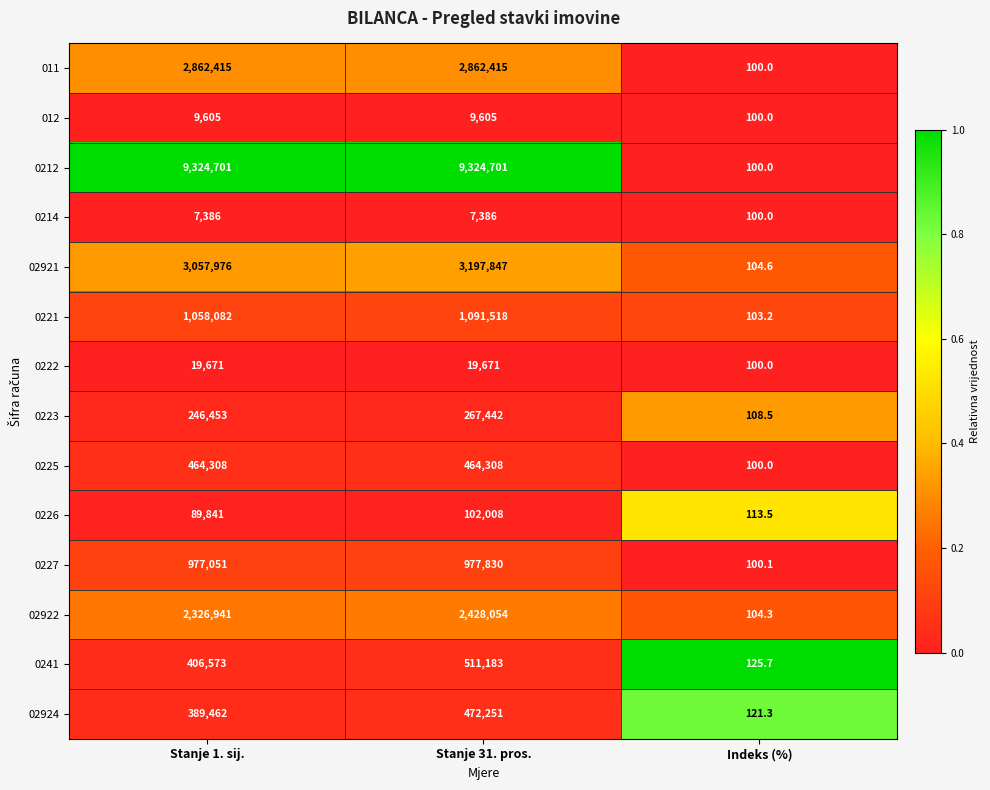

Which series has the widest spread of values?

0212